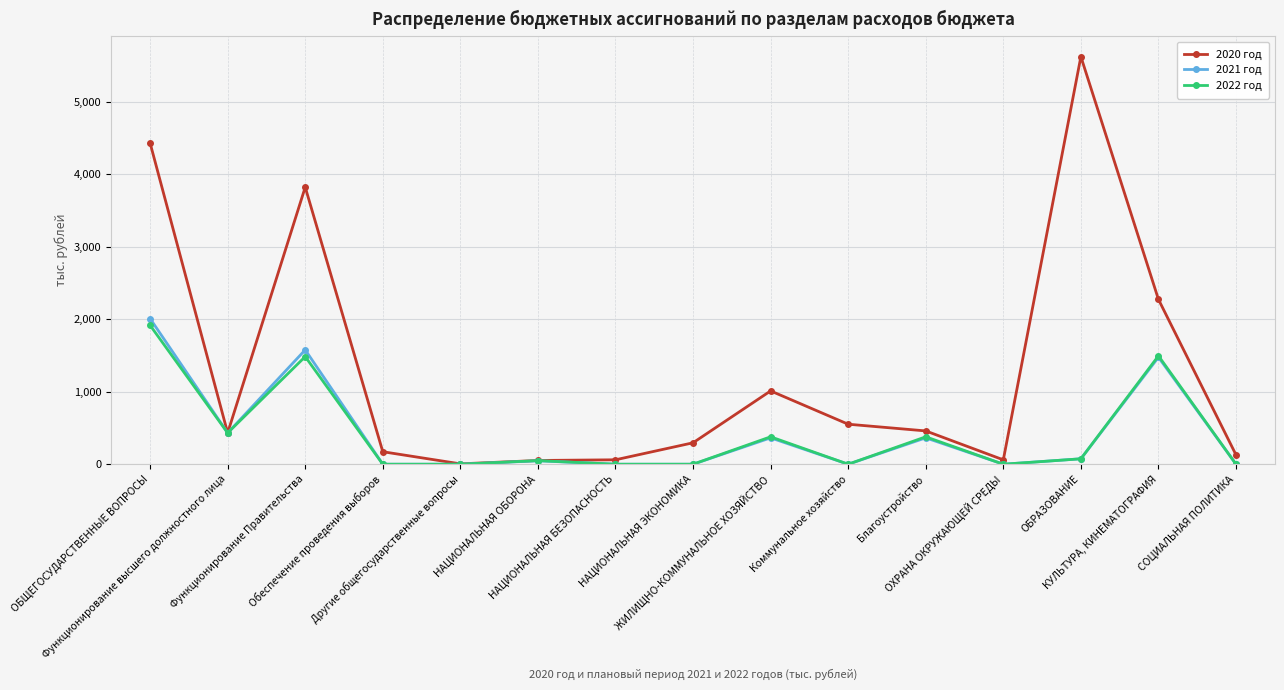

At which label does 2020 год first exceed 432?

ОБЩЕГОСУДАРСТВЕННЫЕ ВОПРОСЫ